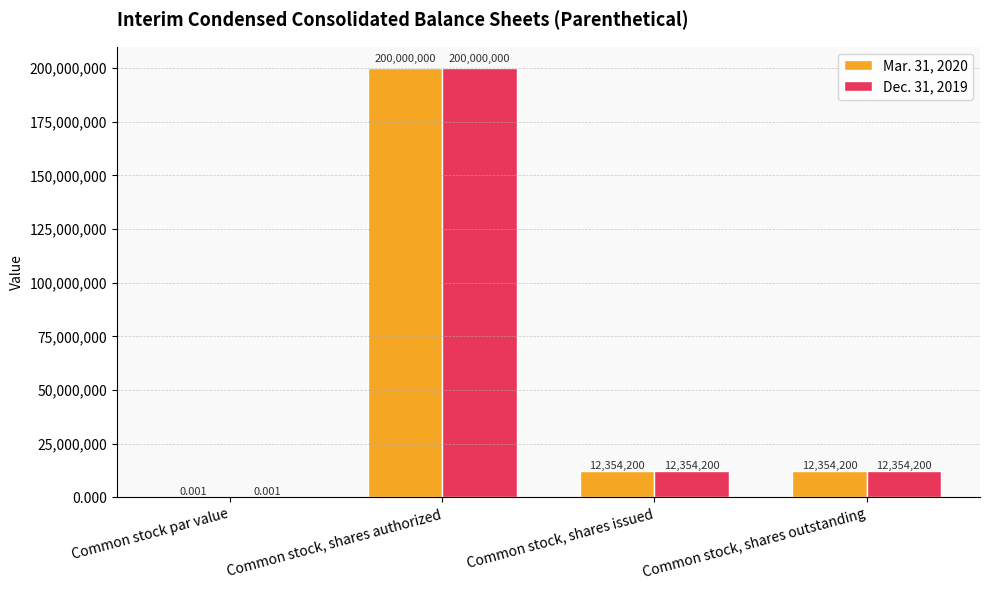

True or false: Mar. 31, 2020 has a value of 4938684.8 at Common stock, shares issued.

False